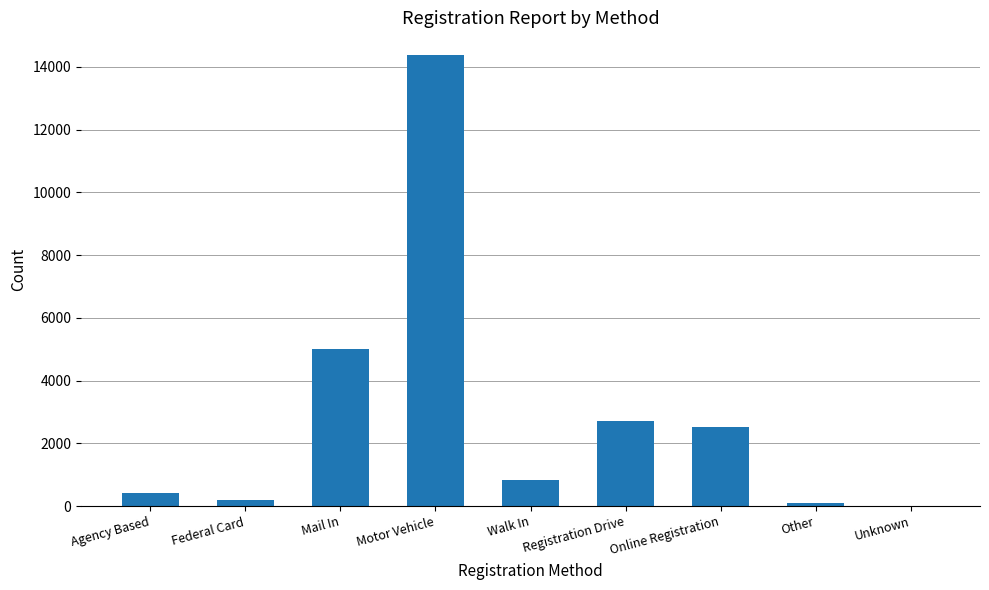

What is the maximum value shown in the chart?

14385